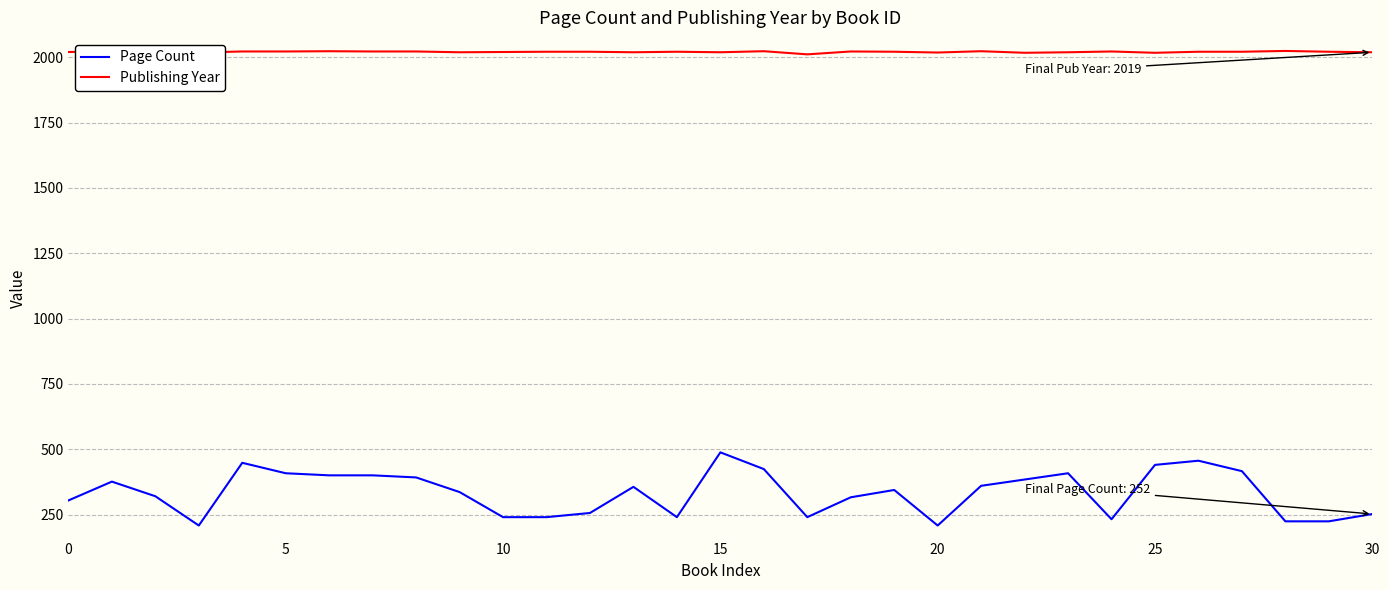

List the series in order of their overall mean, lowest first.

Page Count, Publishing Year